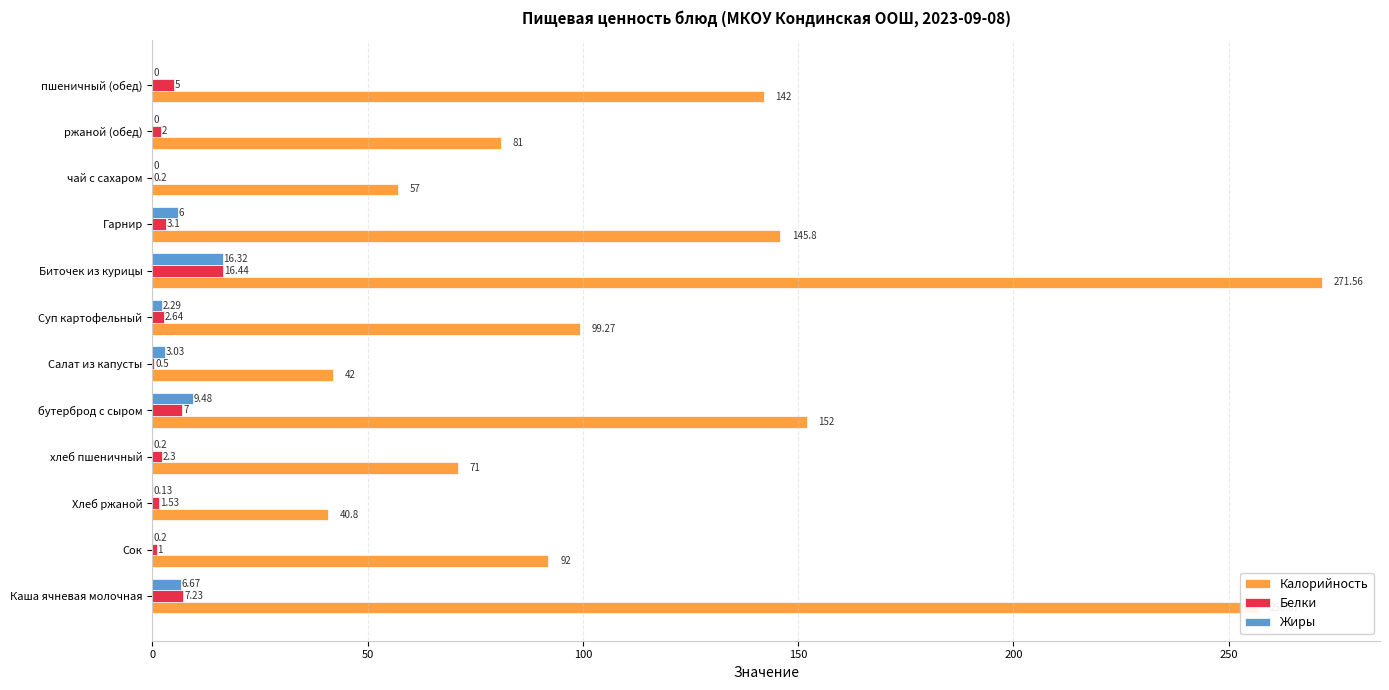

Where is Белки nearest to the value 8?

Каша ячневая молочная